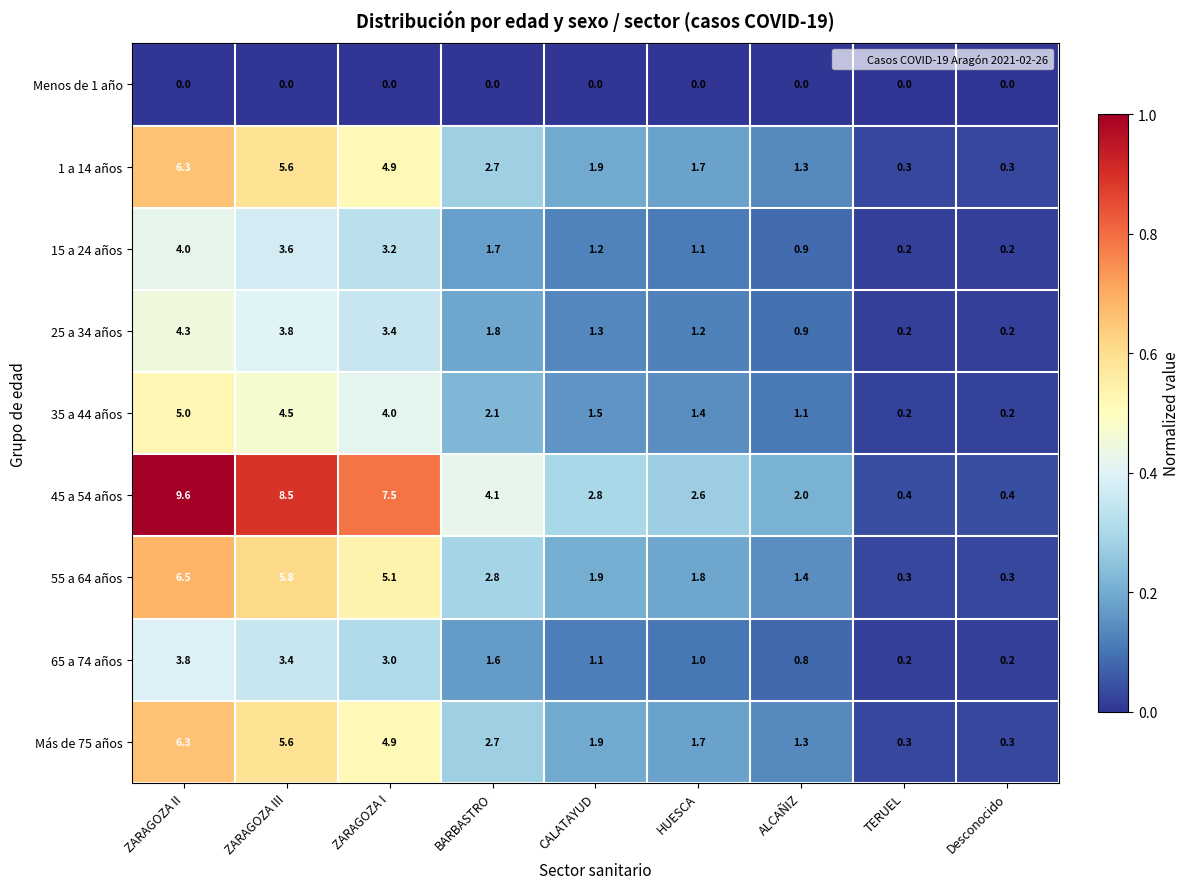

Which series has the largest total across all categories?

45 a 54 años